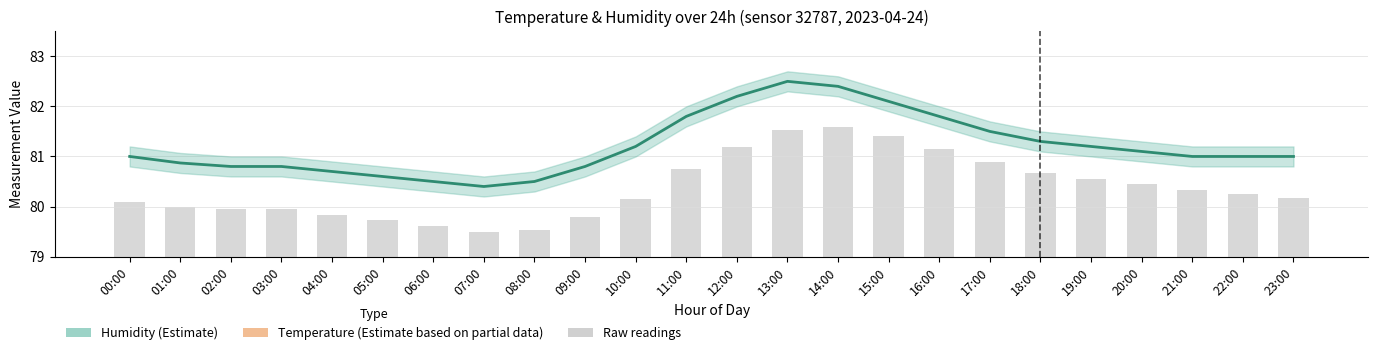

Is the value of temperature at 13:00 greater than the value of raw readings at 04:00?

No